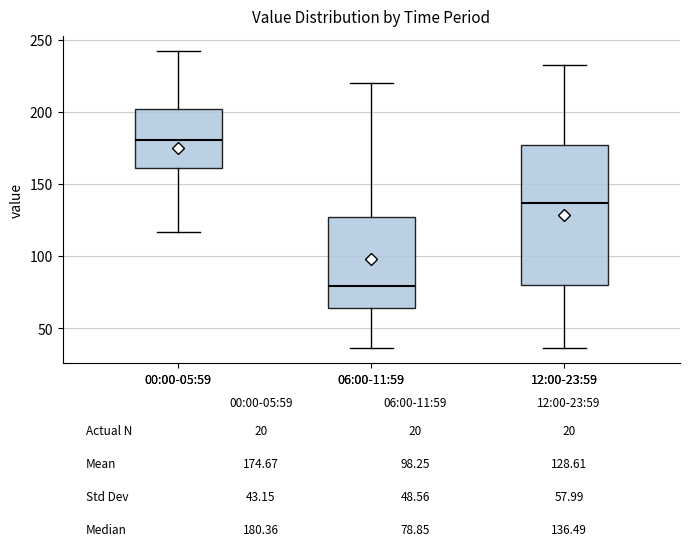

Which box's median line is the highest?

00:00-05:59